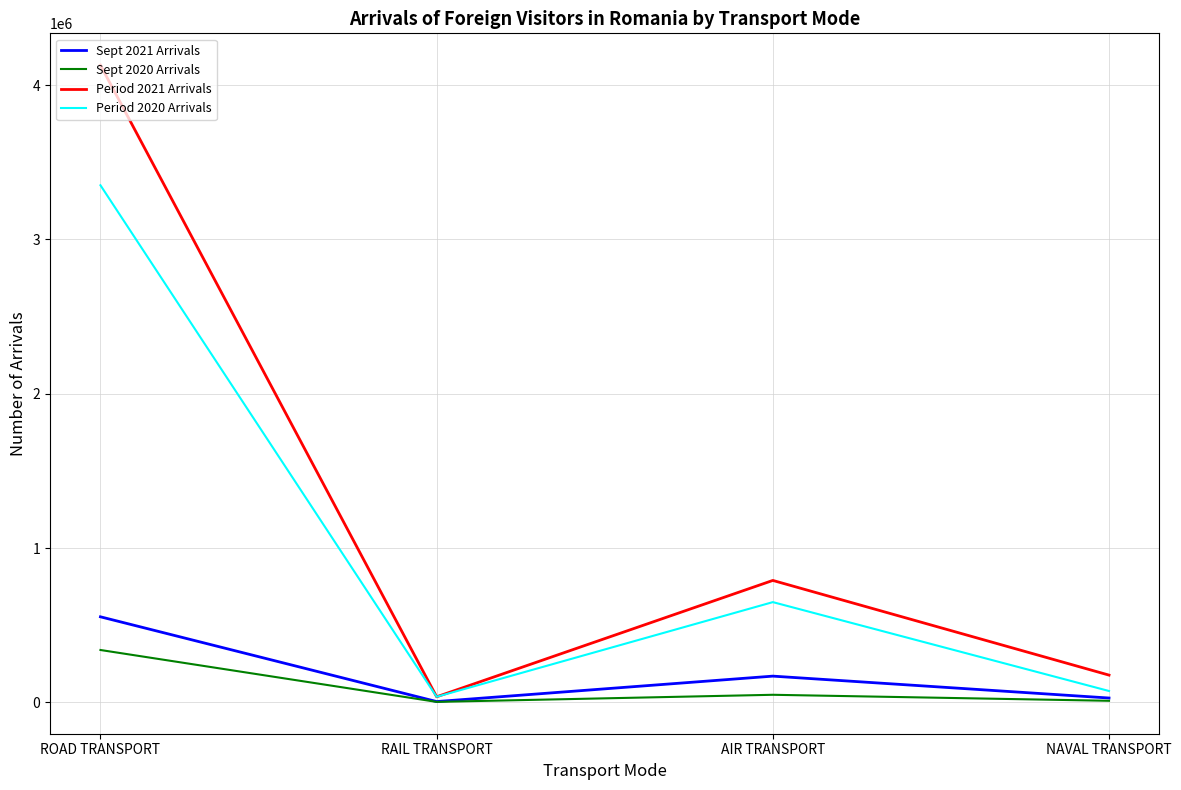

How many distinct data groups are displayed?

4